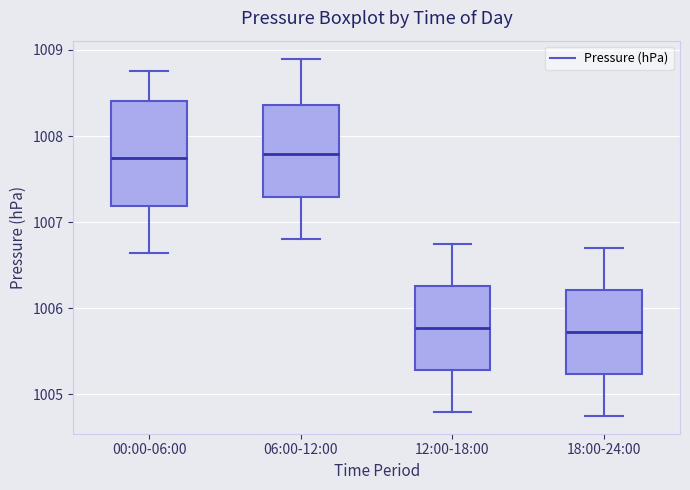

Which box is the tallest, from its lower edge to its upper edge?

00:00-06:00